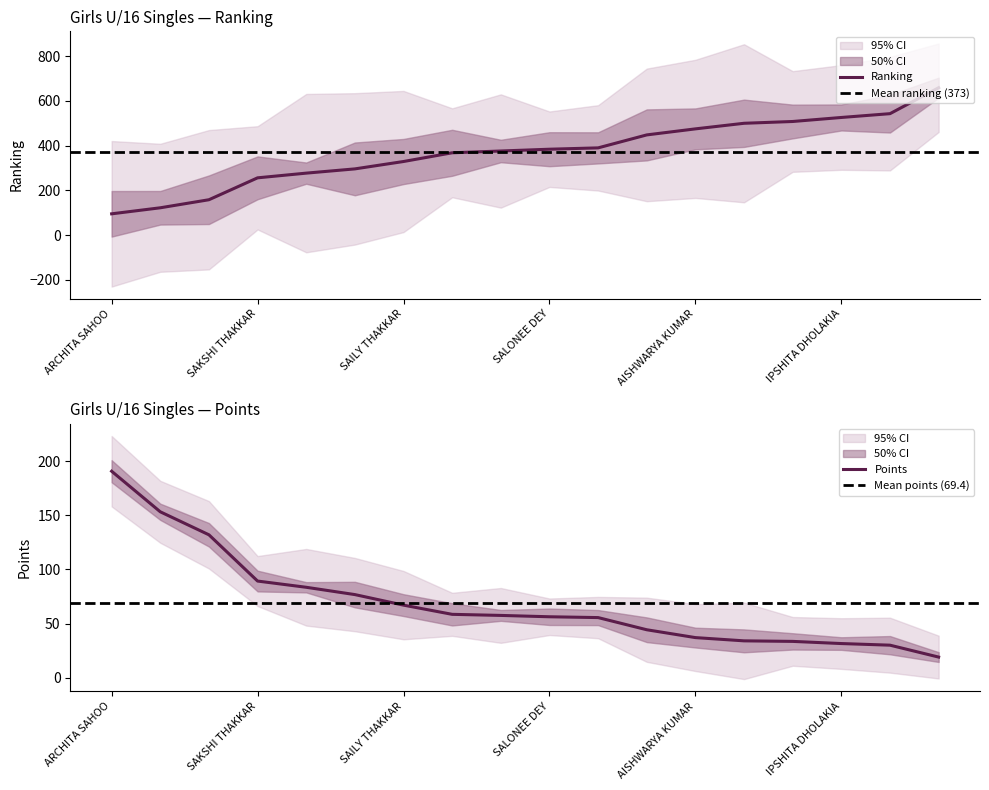

What is the difference between the maximum and minimum values in the ranking series?

564.0